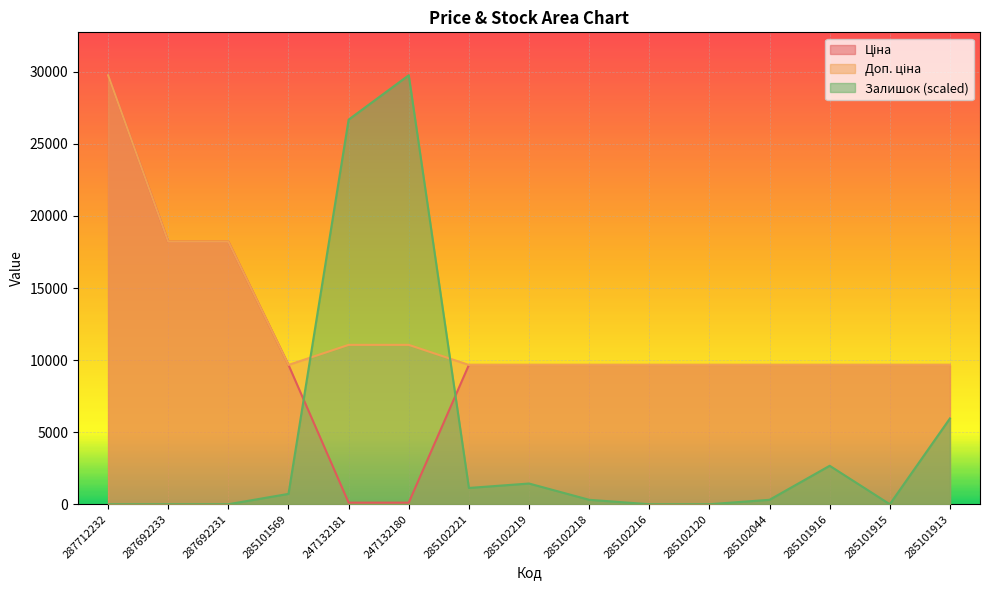

How many data points in Залишок are above 307?

9